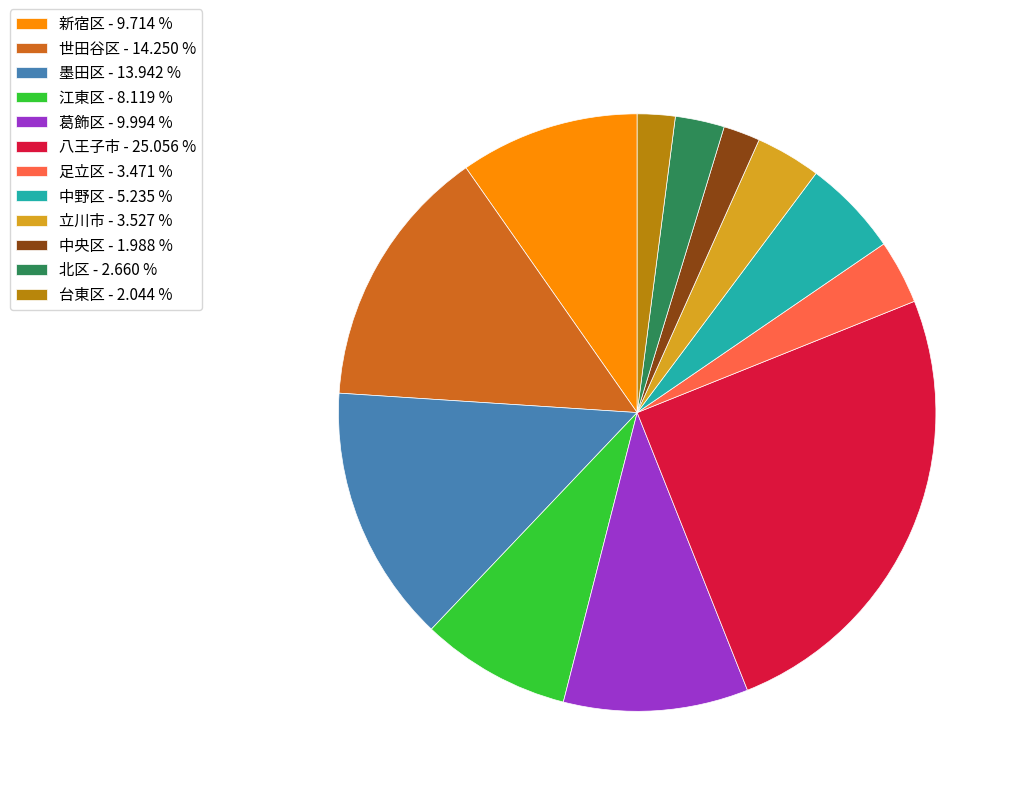

Does any single category account for the majority?

No